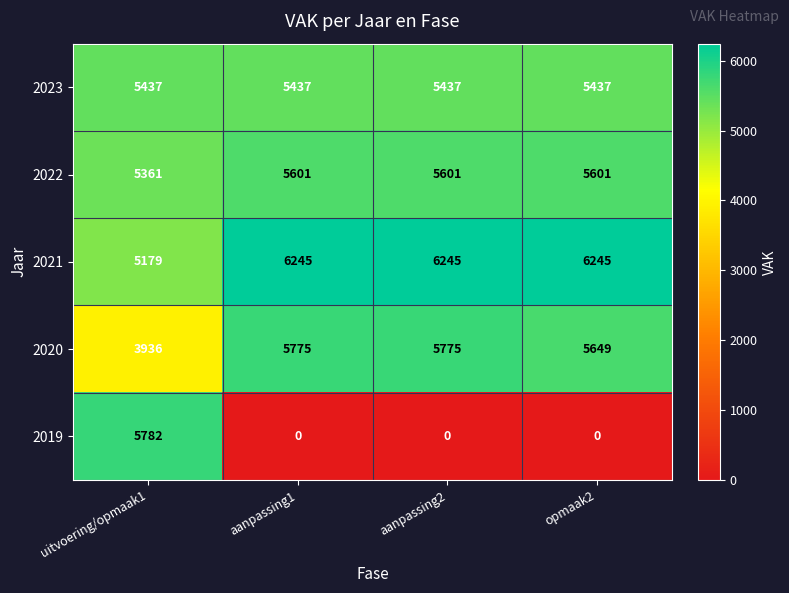

What is the total value across all series at aanpassing1?

23058